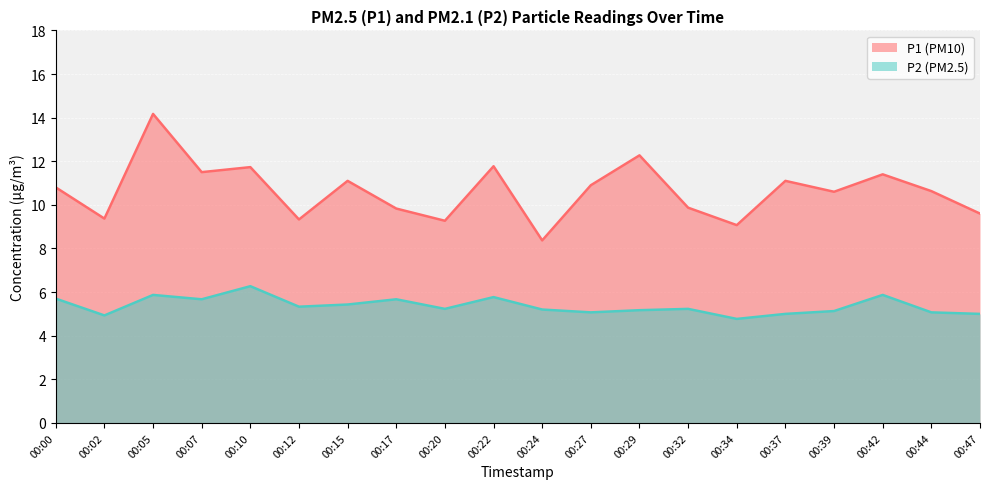

Reading right to left, list all the values displayed in this chart.

P1: 9.6	10.6	11.4	10.6	11.1	9.1	9.9	12.3	10.9	8.4	11.8	9.3	9.8	11.1	9.3	11.7	11.5	14.2	9.4	10.8
P2: 5.0	5.1	5.9	5.1	5.0	4.8	5.2	5.2	5.1	5.2	5.8	5.2	5.7	5.4	5.3	6.3	5.7	5.9	4.9	5.7